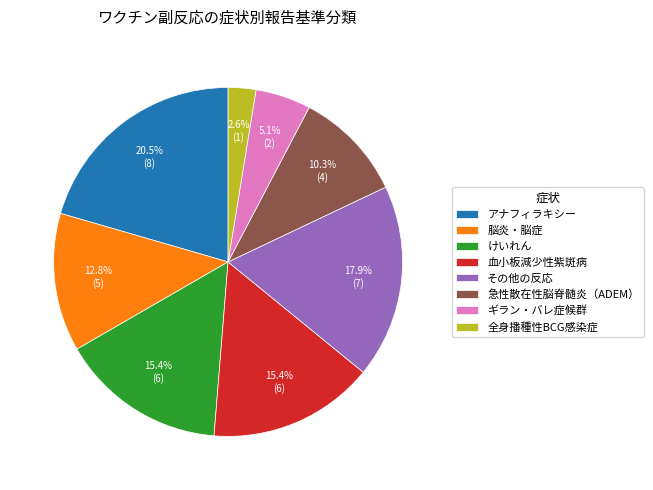

Combined, do 急性散在性脳脊髄炎（ADEM） and アナフィラキシー account for over 50%?

No